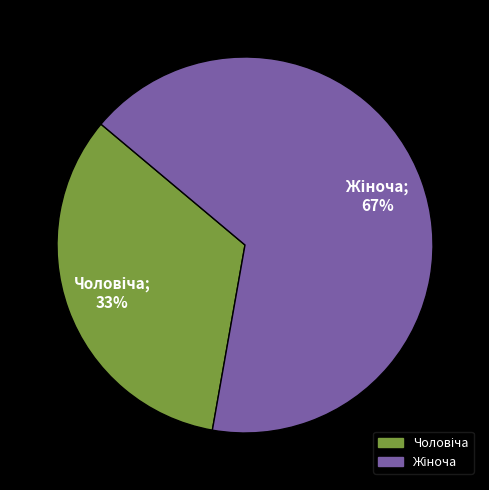

To the nearest percent, what is the average slice percentage?

50%